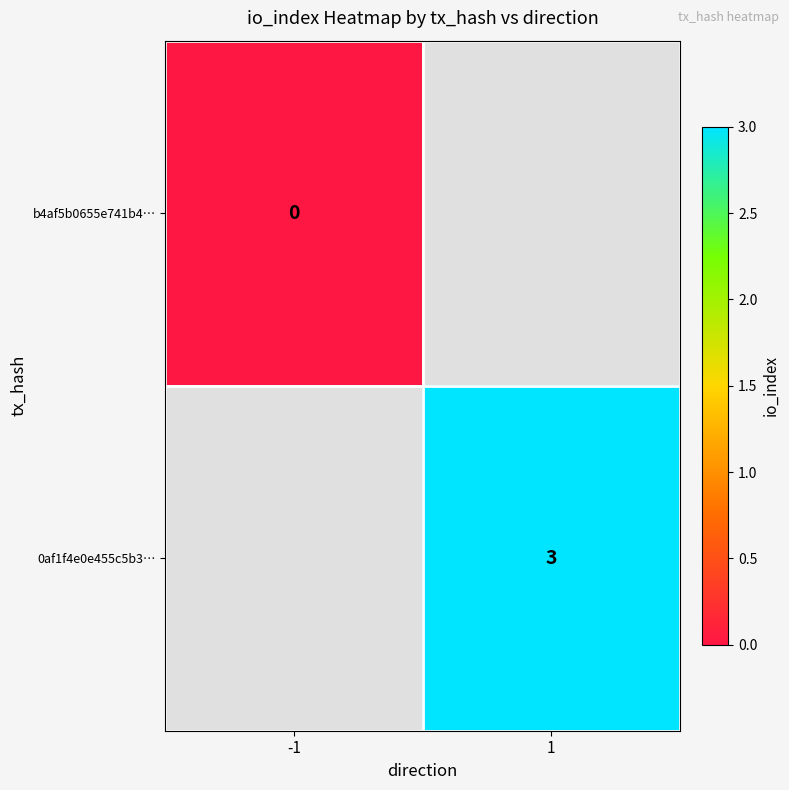

The value of 0af1f4e0e455c5b3… at 1 is 2. True or false?

False